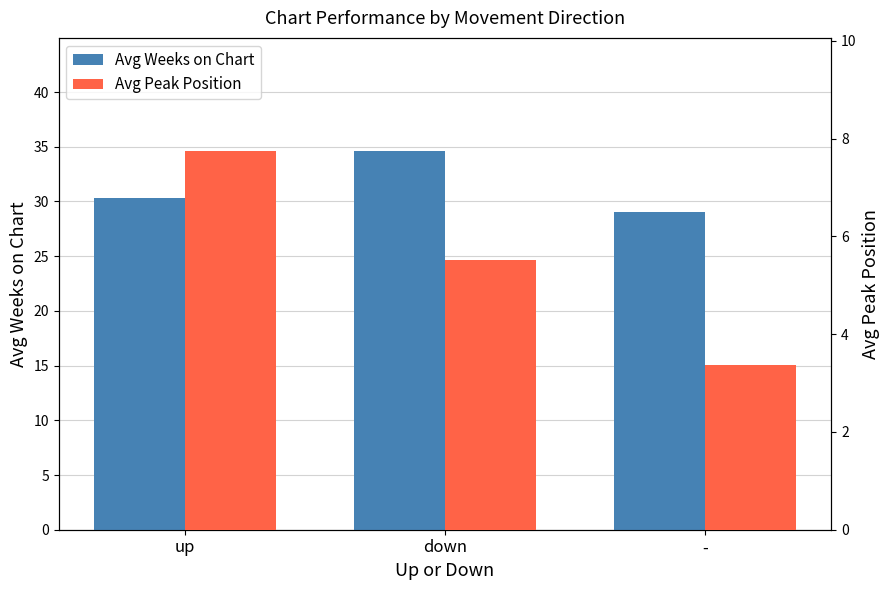

The Avg Peak Position series shows 8.0 at down. True or false?

False